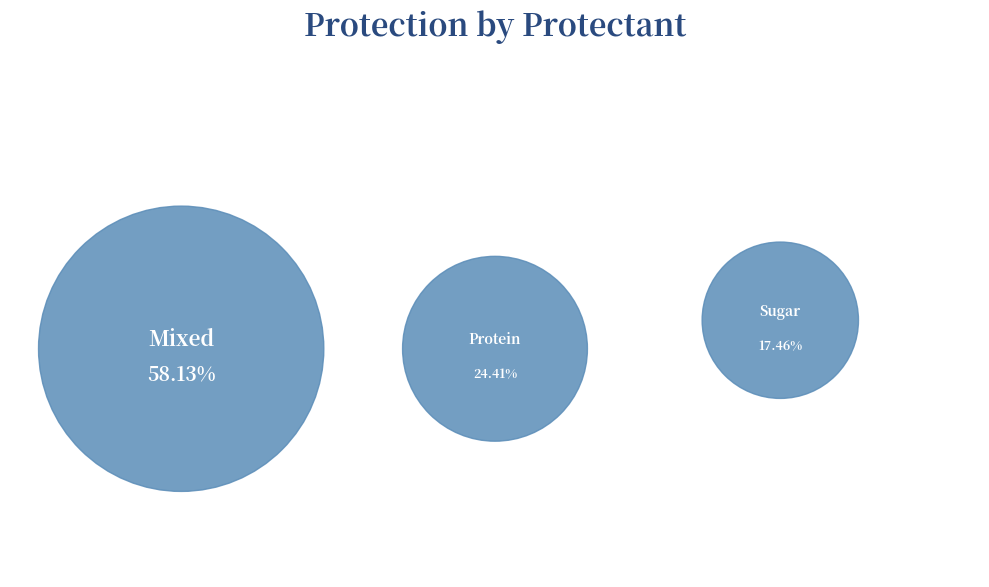

Is it true that Mixed is 28% of the pie?

False